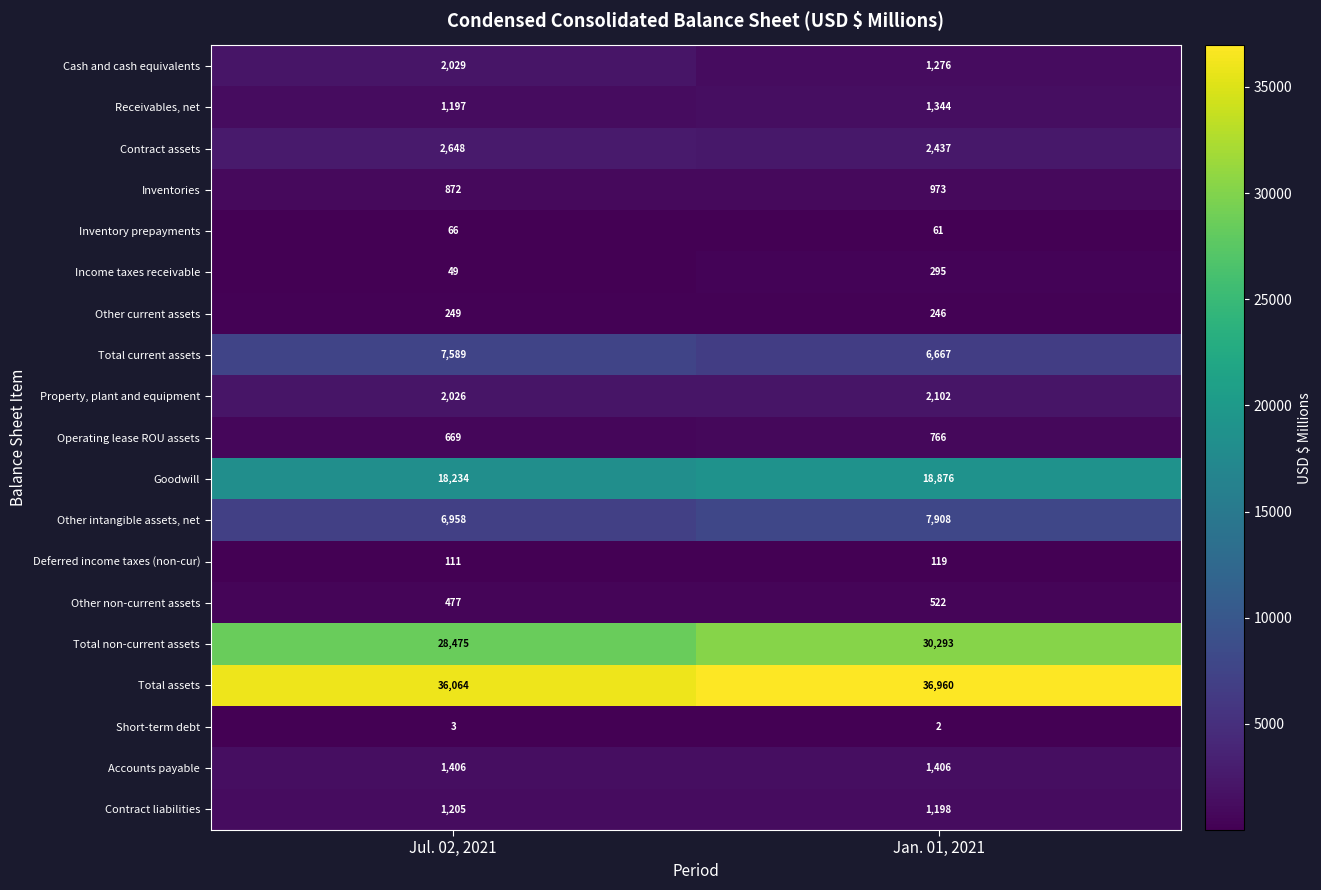

What is the difference between the maximum and minimum values in the Deferred income taxes (non-cur) series?

8